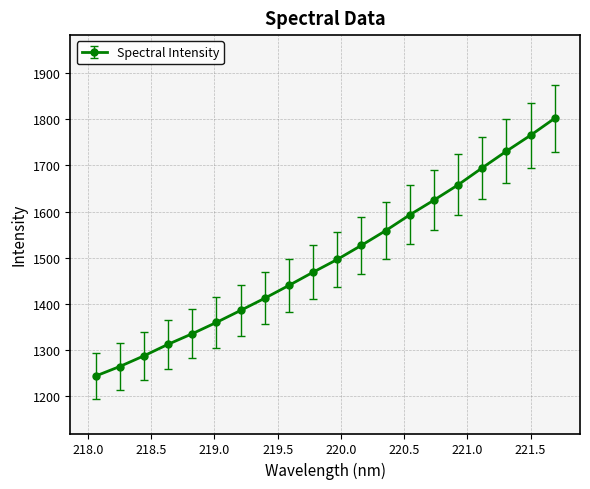

What is the maximum value shown in the chart?

1801.9